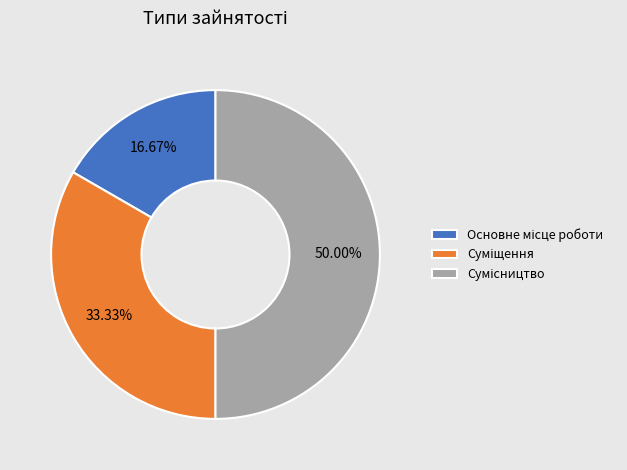

What percentage is the Суміщення slice, to the nearest percent?

33%